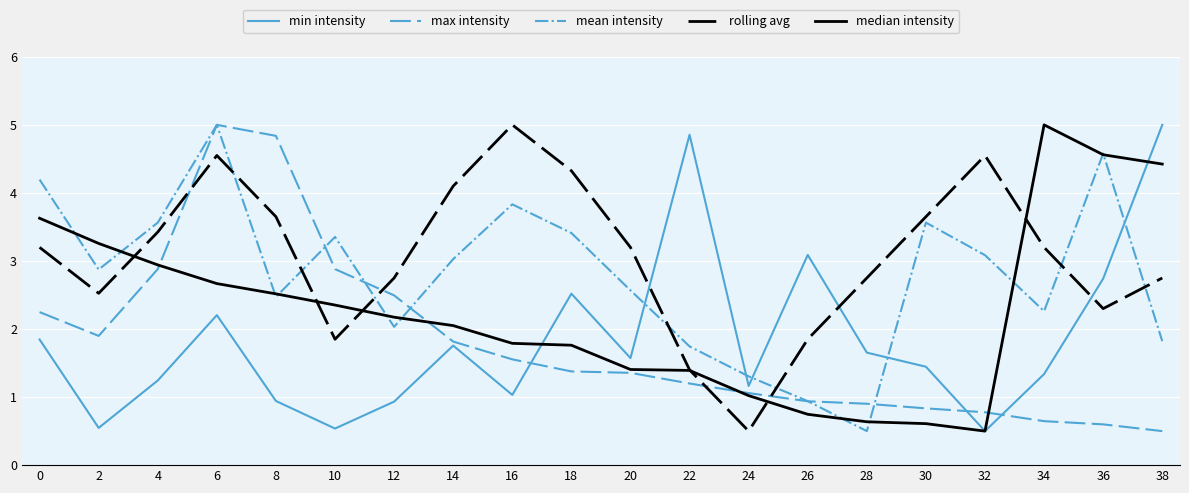

The value of min intensity at 22 is 3.0. True or false?

False